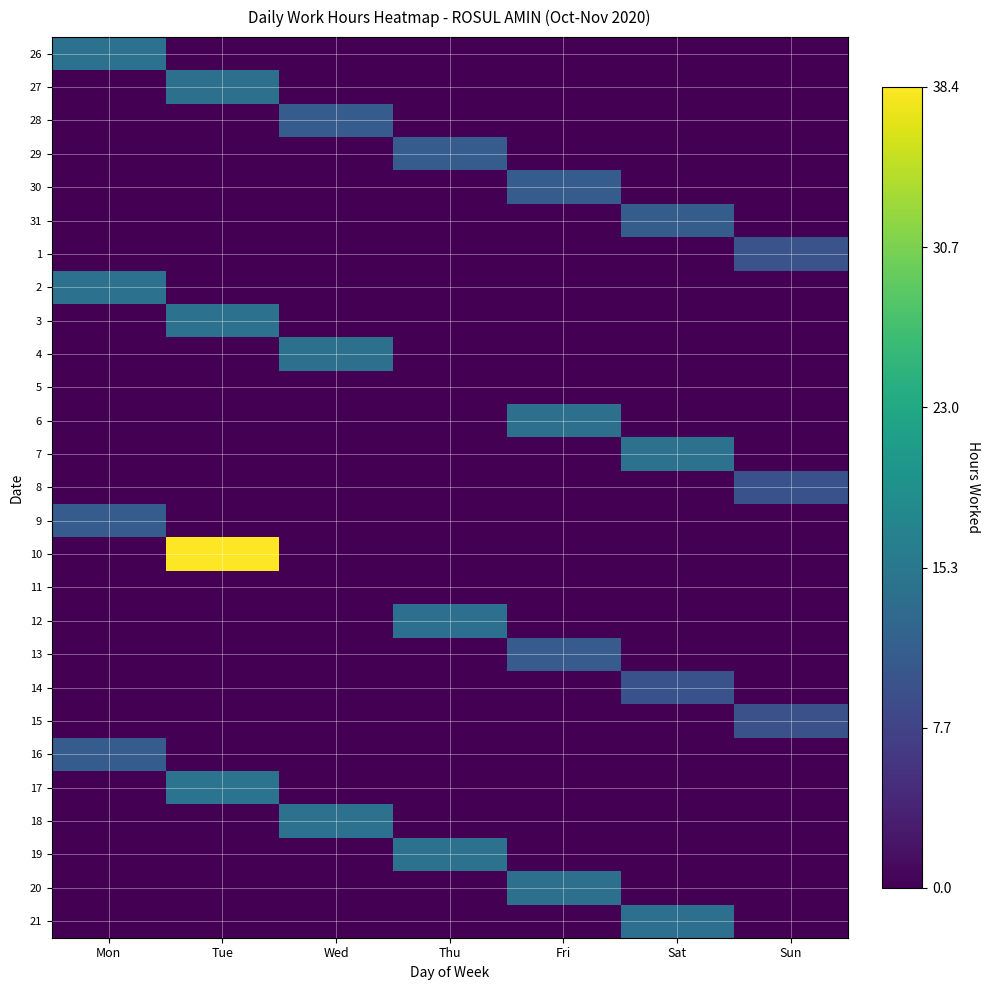

Reading left to right, transcribe all the data shown in this chart.

26: Mon=0.4	Tue=0.0	Wed=0.0	Thu=0.0	Fri=0.0	Sat=0.0	Sun=0.0
27: Mon=0.0	Tue=0.4	Wed=0.0	Thu=0.0	Fri=0.0	Sat=0.0	Sun=0.0
28: Mon=0.0	Tue=0.0	Wed=0.3	Thu=0.0	Fri=0.0	Sat=0.0	Sun=0.0
29: Mon=0.0	Tue=0.0	Wed=0.0	Thu=0.3	Fri=0.0	Sat=0.0	Sun=0.0
30: Mon=0.0	Tue=0.0	Wed=0.0	Thu=0.0	Fri=0.3	Sat=0.0	Sun=0.0
31: Mon=0.0	Tue=0.0	Wed=0.0	Thu=0.0	Fri=0.0	Sat=0.3	Sun=0.0
1: Mon=0.0	Tue=0.0	Wed=0.0	Thu=0.0	Fri=0.0	Sat=0.0	Sun=0.3
2: Mon=0.4	Tue=0.0	Wed=0.0	Thu=0.0	Fri=0.0	Sat=0.0	Sun=0.0
3: Mon=0.0	Tue=0.4	Wed=0.0	Thu=0.0	Fri=0.0	Sat=0.0	Sun=0.0
4: Mon=0.0	Tue=0.0	Wed=0.4	Thu=0.0	Fri=0.0	Sat=0.0	Sun=0.0
5: Mon=0.0	Tue=0.0	Wed=0.0	Thu=0.0	Fri=0.0	Sat=0.0	Sun=0.0
6: Mon=0.0	Tue=0.0	Wed=0.0	Thu=0.0	Fri=0.4	Sat=0.0	Sun=0.0
7: Mon=0.0	Tue=0.0	Wed=0.0	Thu=0.0	Fri=0.0	Sat=0.4	Sun=0.0
8: Mon=0.0	Tue=0.0	Wed=0.0	Thu=0.0	Fri=0.0	Sat=0.0	Sun=0.3
9: Mon=0.3	Tue=0.0	Wed=0.0	Thu=0.0	Fri=0.0	Sat=0.0	Sun=0.0
10: Mon=0.0	Tue=1.0	Wed=0.0	Thu=0.0	Fri=0.0	Sat=0.0	Sun=0.0
11: Mon=0.0	Tue=0.0	Wed=0.0	Thu=0.0	Fri=0.0	Sat=0.0	Sun=0.0
12: Mon=0.0	Tue=0.0	Wed=0.0	Thu=0.4	Fri=0.0	Sat=0.0	Sun=0.0
13: Mon=0.0	Tue=0.0	Wed=0.0	Thu=0.0	Fri=0.3	Sat=0.0	Sun=0.0
14: Mon=0.0	Tue=0.0	Wed=0.0	Thu=0.0	Fri=0.0	Sat=0.3	Sun=0.0
15: Mon=0.0	Tue=0.0	Wed=0.0	Thu=0.0	Fri=0.0	Sat=0.0	Sun=0.2
16: Mon=0.3	Tue=0.0	Wed=0.0	Thu=0.0	Fri=0.0	Sat=0.0	Sun=0.0
17: Mon=0.0	Tue=0.4	Wed=0.0	Thu=0.0	Fri=0.0	Sat=0.0	Sun=0.0
18: Mon=0.0	Tue=0.0	Wed=0.4	Thu=0.0	Fri=0.0	Sat=0.0	Sun=0.0
19: Mon=0.0	Tue=0.0	Wed=0.0	Thu=0.4	Fri=0.0	Sat=0.0	Sun=0.0
20: Mon=0.0	Tue=0.0	Wed=0.0	Thu=0.0	Fri=0.4	Sat=0.0	Sun=0.0
21: Mon=0.0	Tue=0.0	Wed=0.0	Thu=0.0	Fri=0.0	Sat=0.4	Sun=0.0